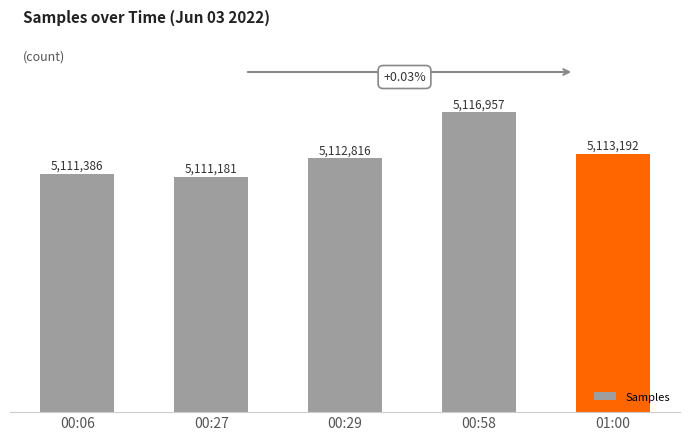

Does the chart contain any negative values?

No